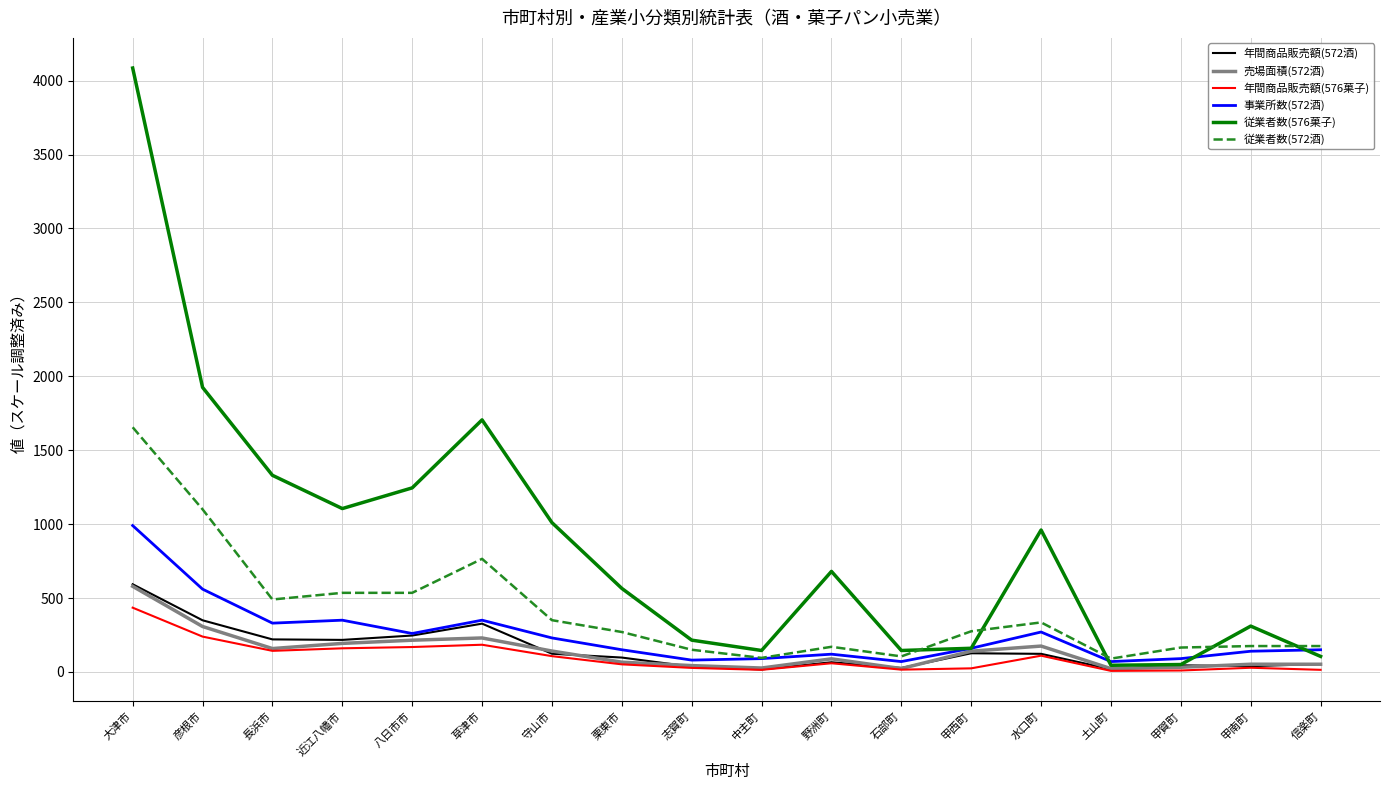

In 年間商品販売額(576菓子), how many points are lower than both neighbors (excluding endpoints)?

4